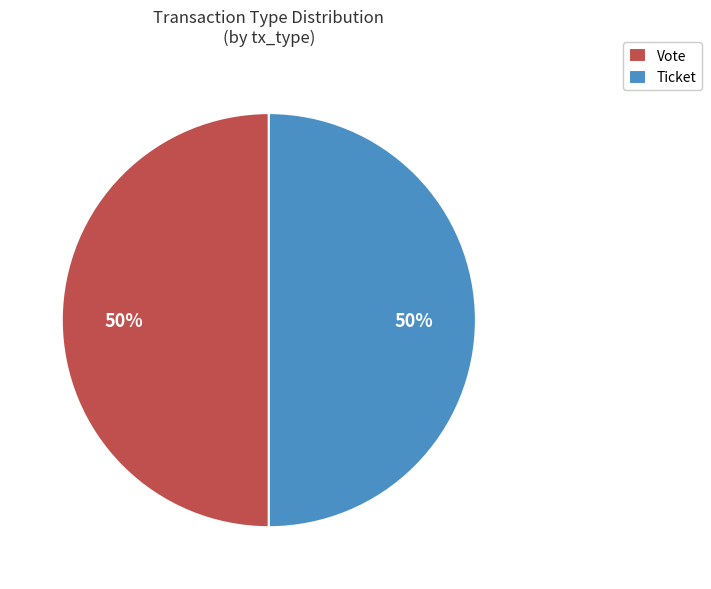

To the nearest percent, what is the difference between the largest and smallest slice percentages?

0%